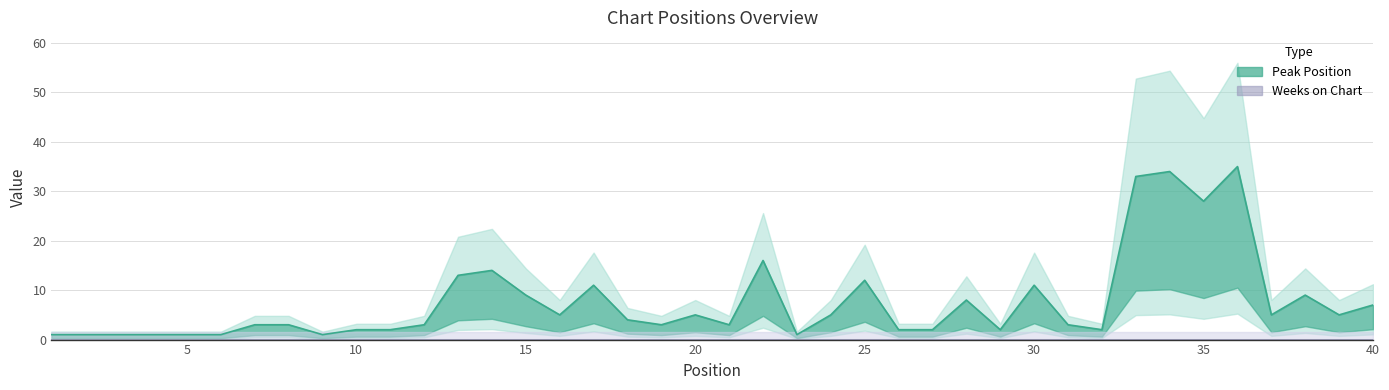

List the labels in order of value, smallest first.

1, 2, 3, 4, 5, 6, 9, 23, 10, 11, 26, 27, 29, 32, 7, 8, 12, 19, 21, 31, 18, 16, 20, 24, 37, 39, 40, 28, 15, 38, 17, 30, 25, 13, 14, 22, 35, 33, 34, 36